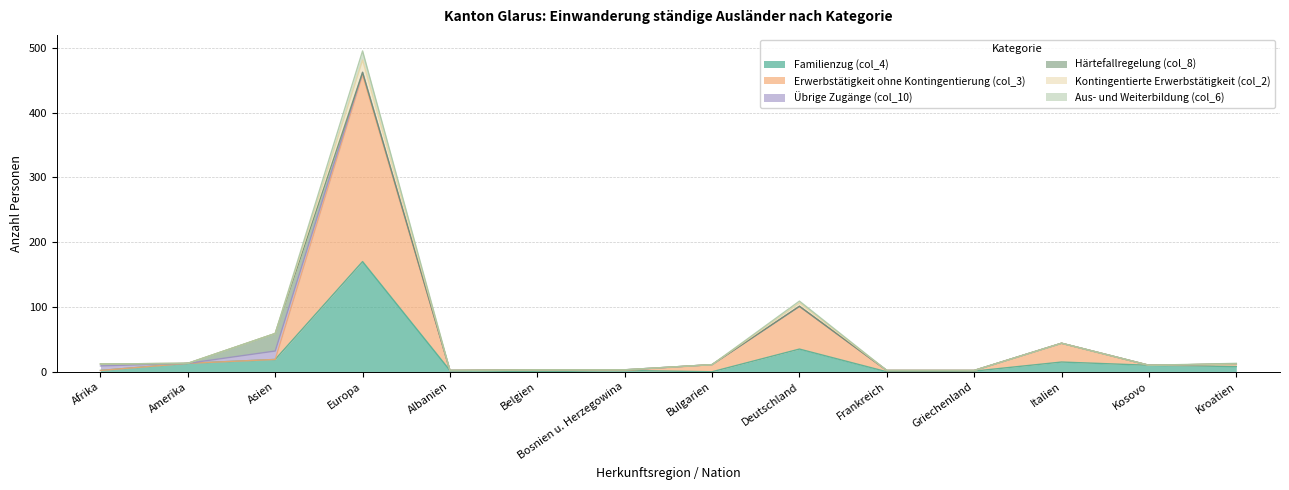

Which category has the highest value in the Familienzug (col_4) series?

Europa